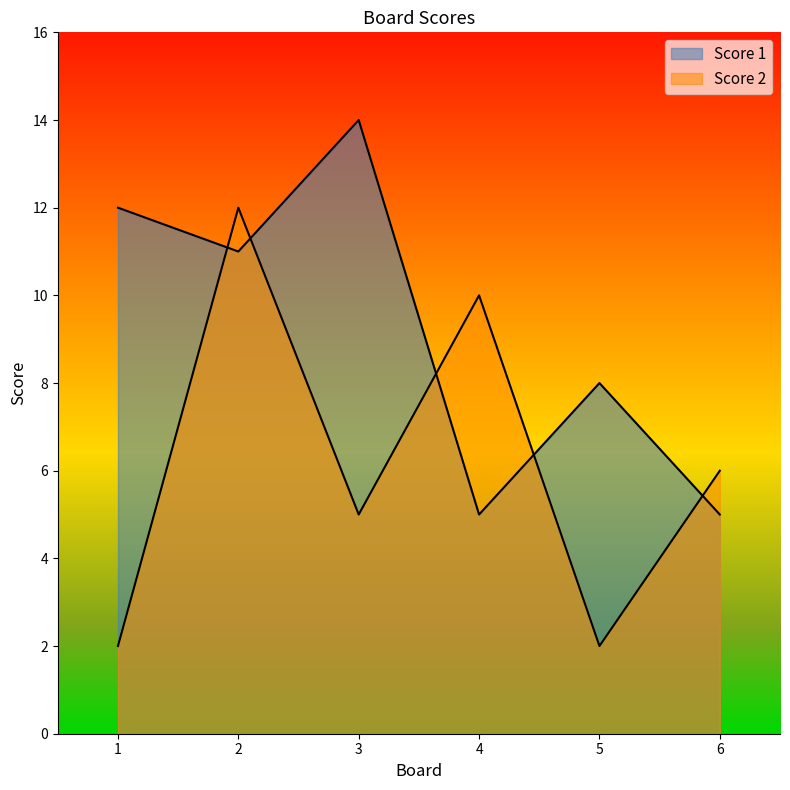

Where is the first local minimum for Score 2?

3